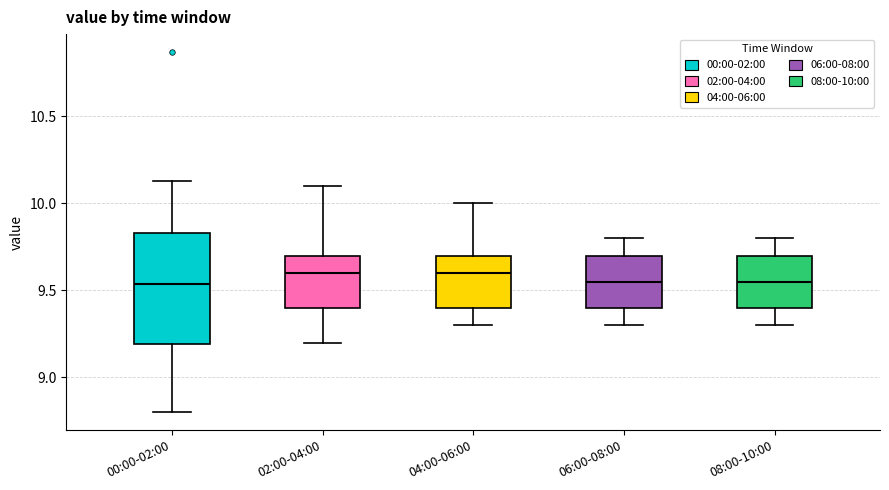

Where does the median line of the box for 04:00-06:00 sit on the y-axis? The values are not printed on the chart, so give them approximately, as read against the axis.

9.60